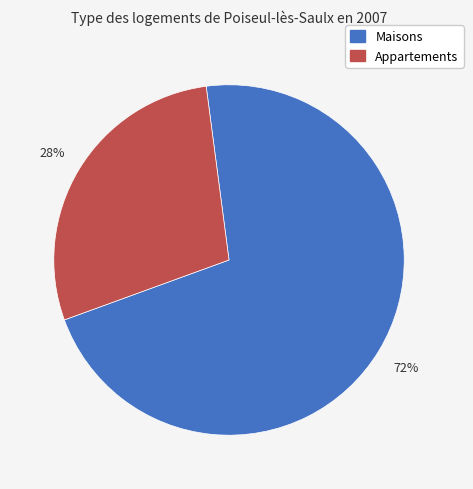

To the nearest percent, what is the average slice percentage?

50%